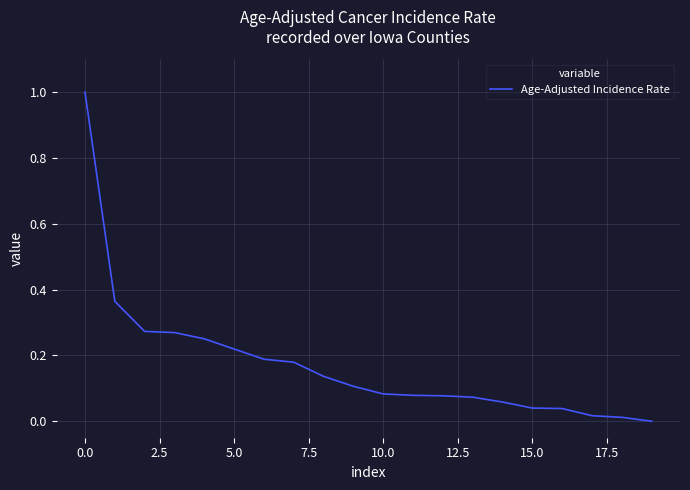

What is the greatest value displayed?

1.0